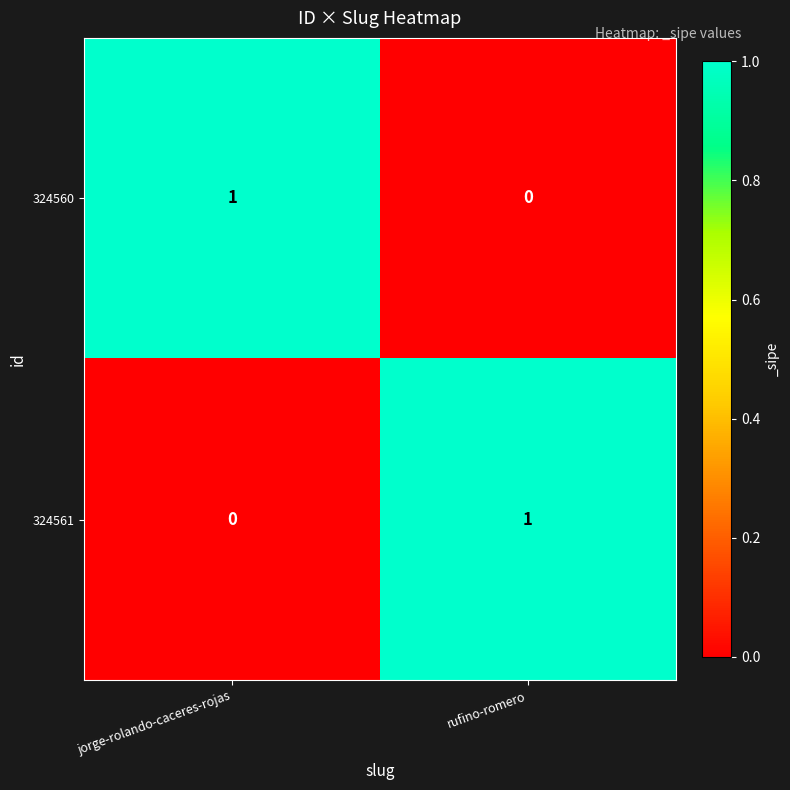

How many series are shown in this chart?

2